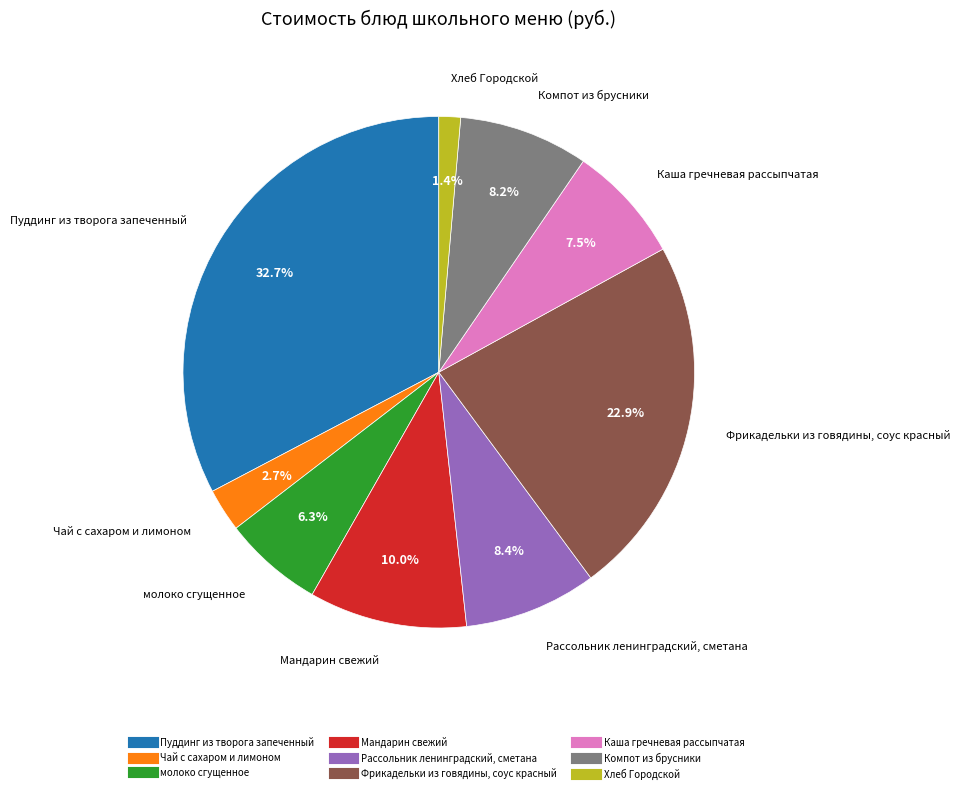

Is there any slice that represents more than half of the pie?

No